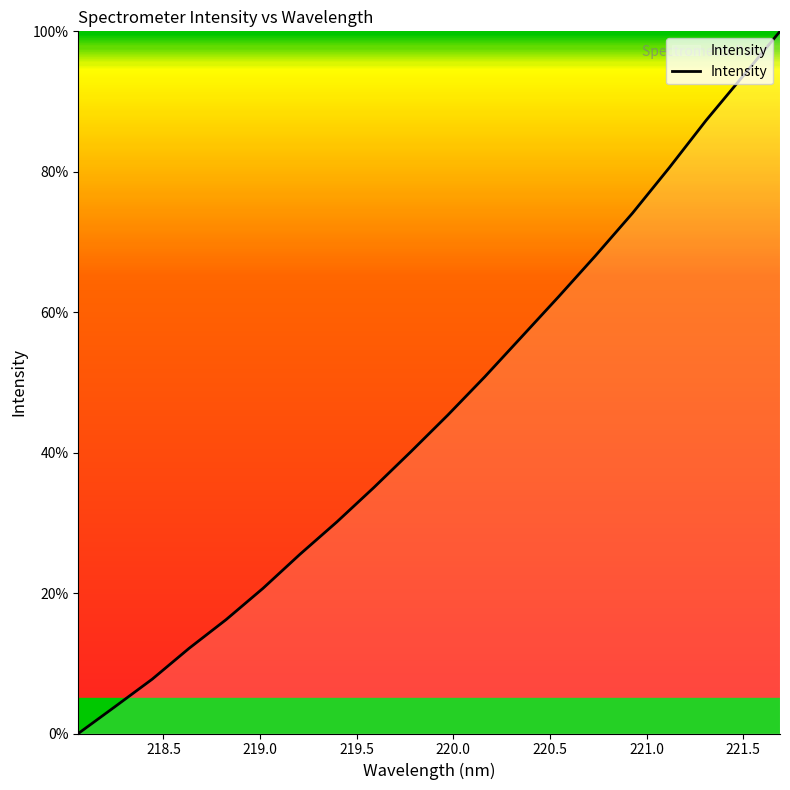

What is the maximum value shown in the chart?

100.0